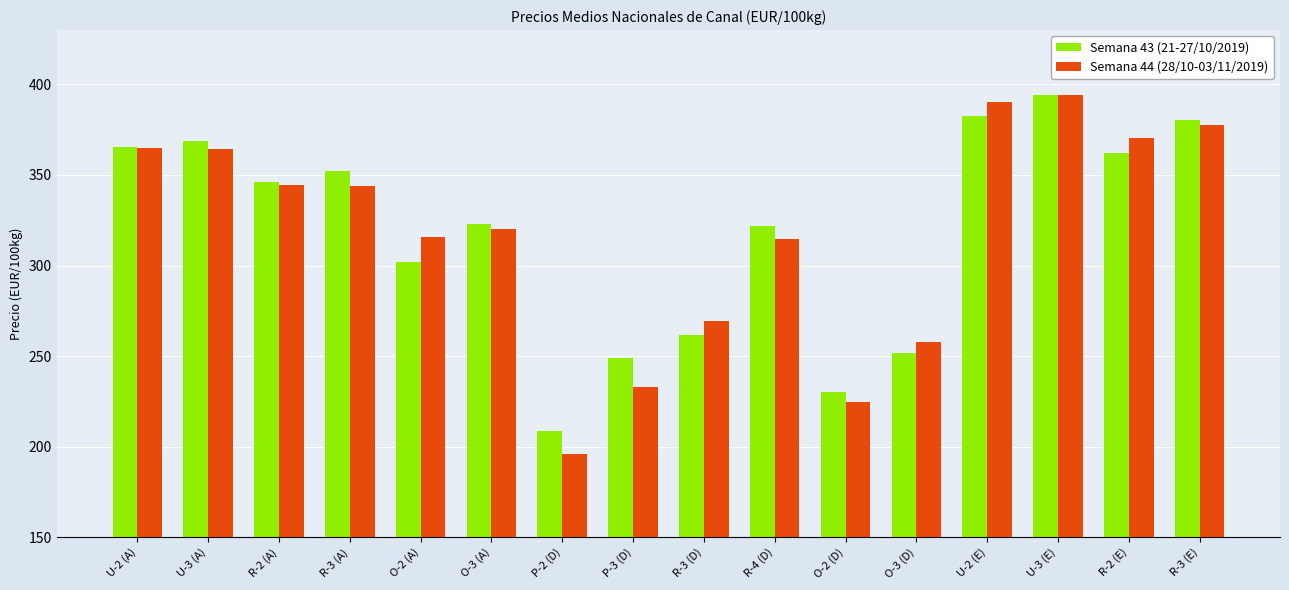

What is the sum of all Semana 43 (21-27/10/2019) values?

5098.9